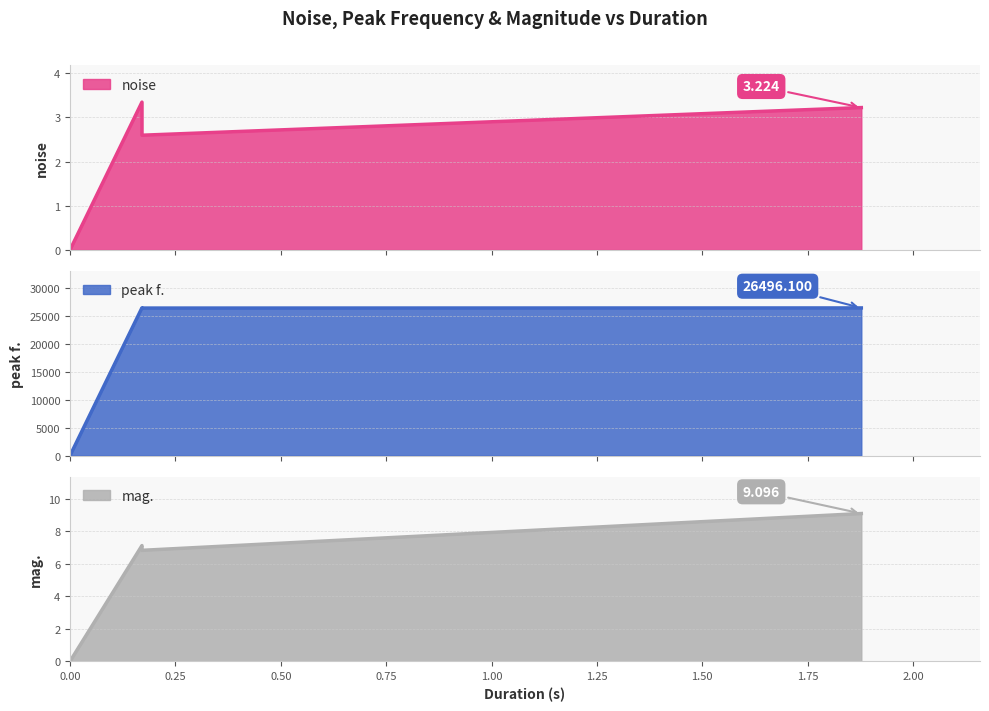

The noise series shows 3.3 at 0.170667. True or false?

True